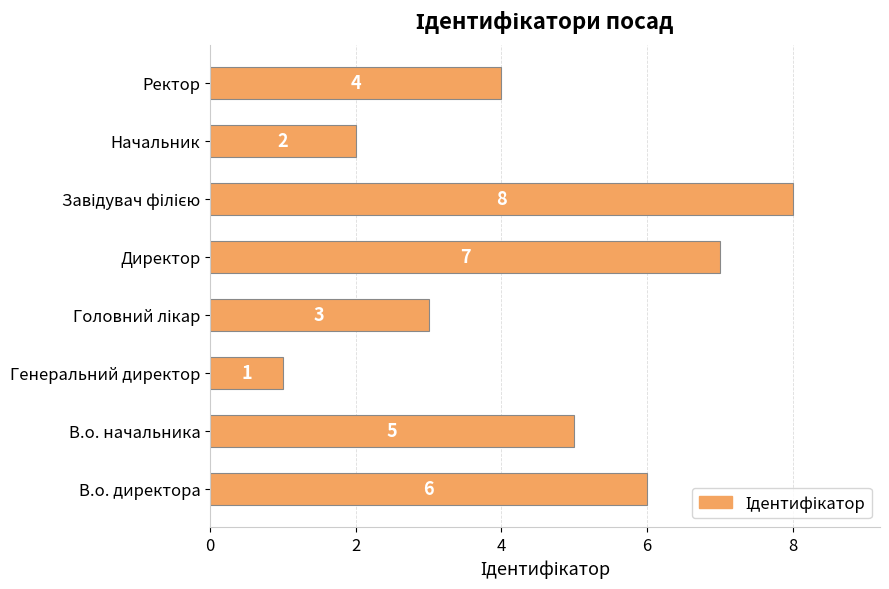

What is the difference between the second highest and second lowest values?

5